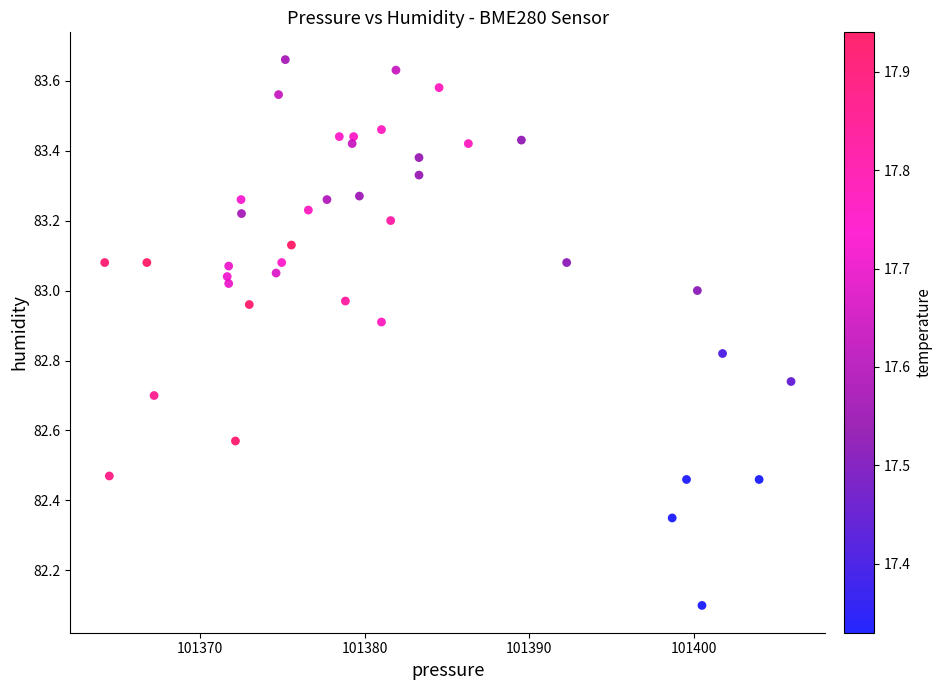

What Y value in the scatter plot is closest to 82?

82.1